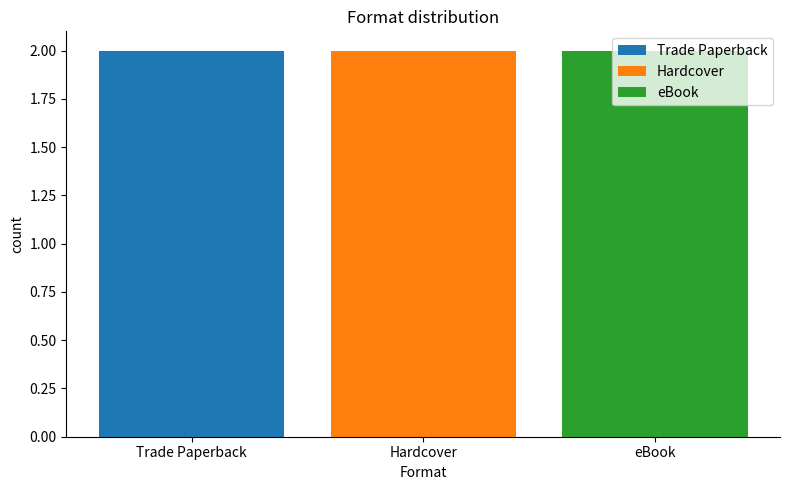

Which category has the lowest value across all series?

Hardcover